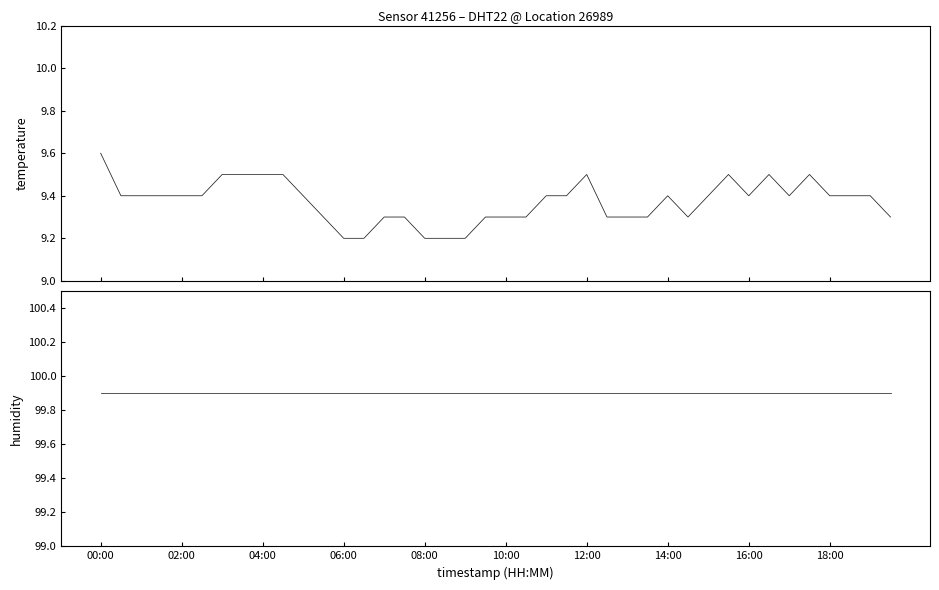

What is the minimum value shown in the chart?

9.2